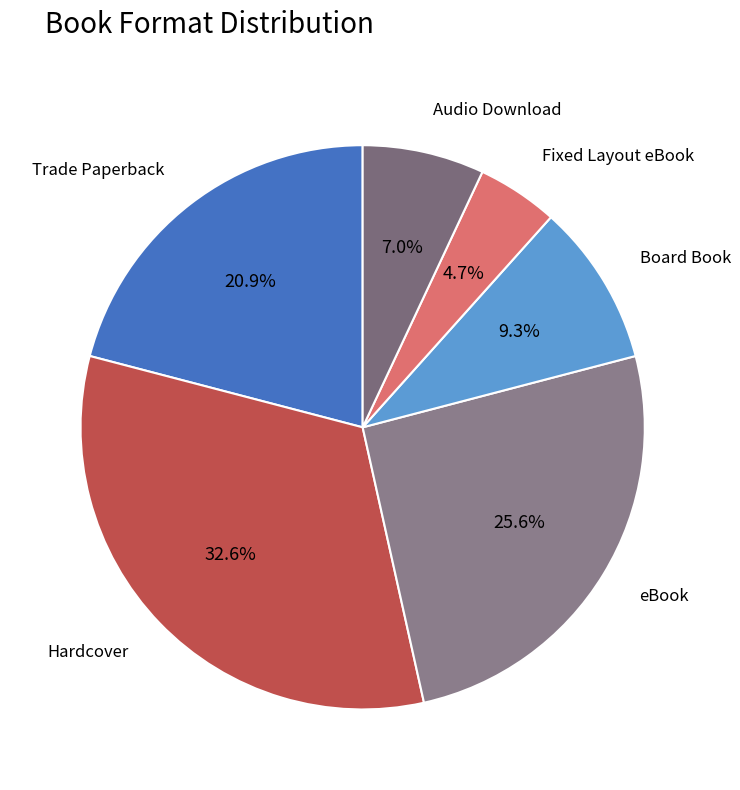

How many slices are in this pie chart?

6